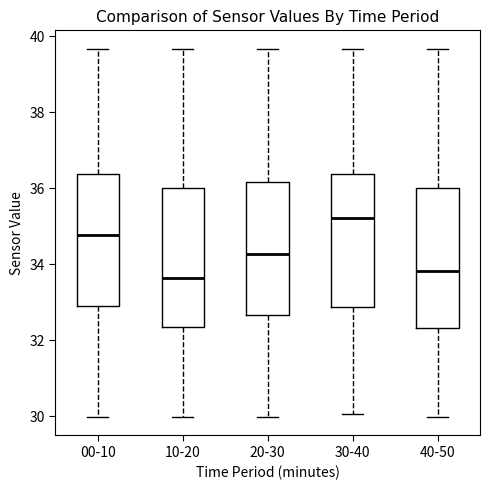

Reading left to right, read every box against the y-axis: the position of its median line, the range the box covers, and the ends of its whiskers. The values are not printed on the chart, so give them approximately, as read against the axis.

00-10: median 34.8, box 33.0 to 36.4, whiskers 30.0 to 39.6
10-20: median 33.6, box 32.4 to 36.0, whiskers 30.0 to 39.6
20-30: median 34.2, box 32.6 to 36.2, whiskers 30.0 to 39.6
30-40: median 35.2, box 32.8 to 36.4, whiskers 30.0 to 39.6
40-50: median 33.8, box 32.4 to 36.0, whiskers 30.0 to 39.6